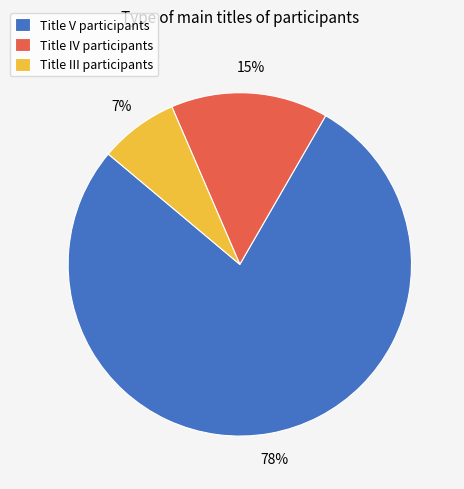

True or false: Title III participants accounts for 1% of the total.

False